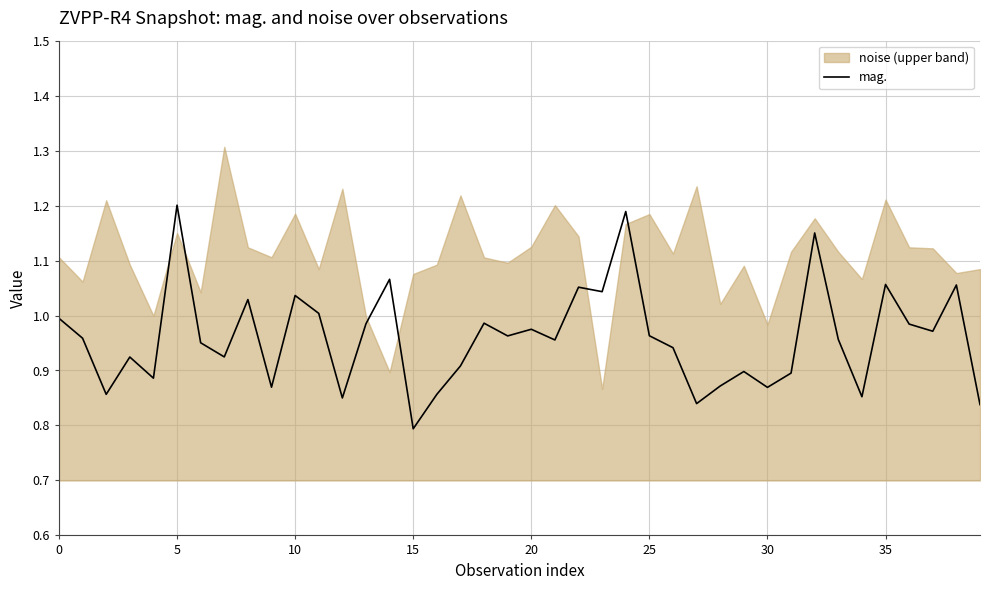

How many categories are shown in the chart?

40